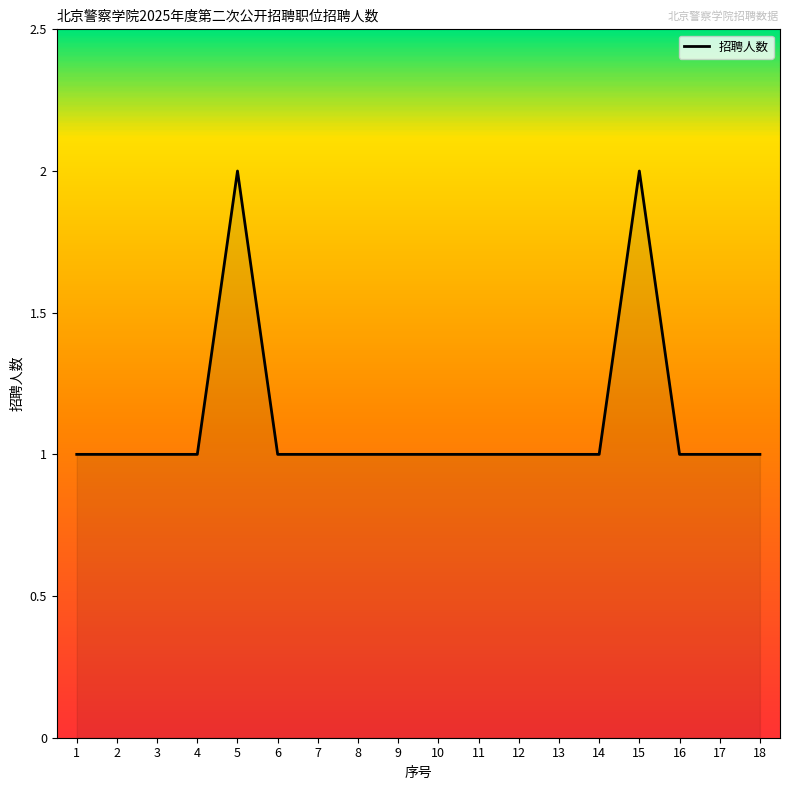

What is the change in value from 4 to 15?

+1